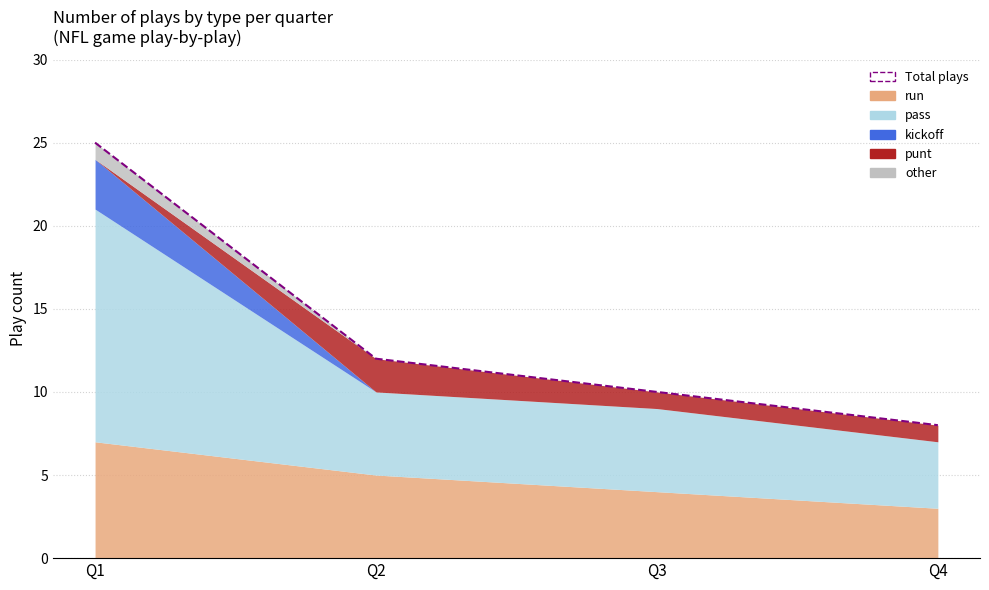

Is it true that the value at Q2 is 21?

False